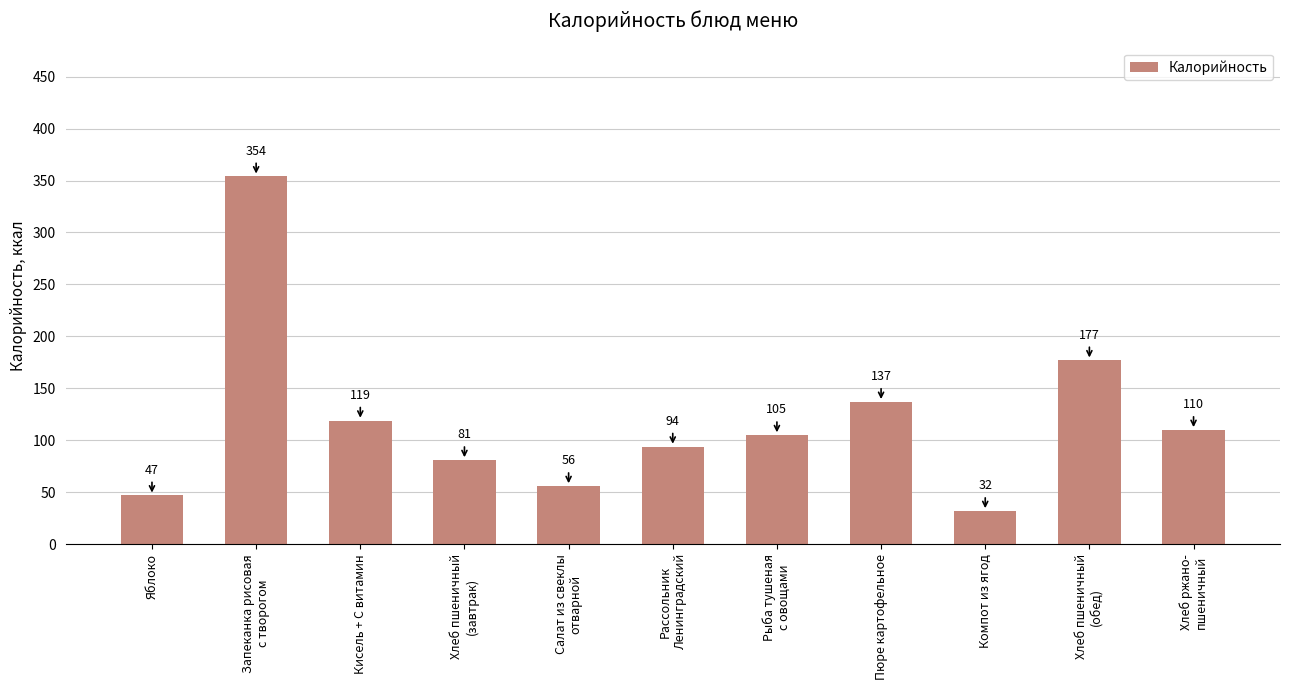

What is the change in value from Хлеб пшеничный
(завтрак) to Пюре картофельное?

+56